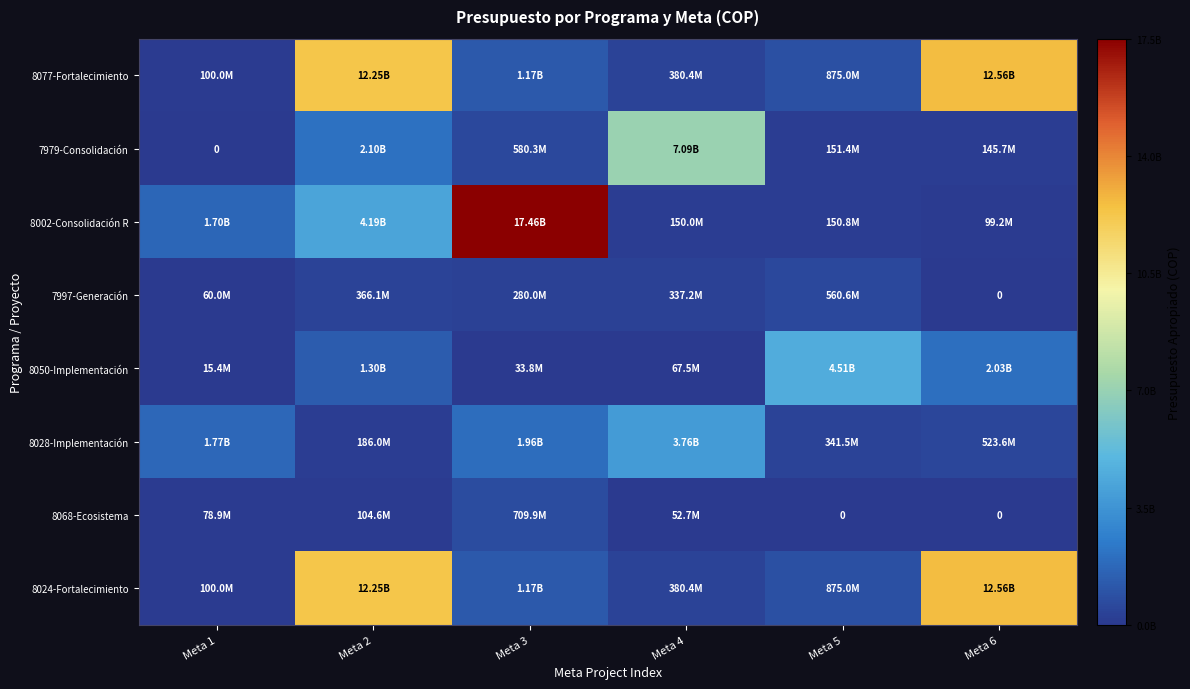

True or false: 8024-Fortalecimiento has a value of 380446000 at Meta 4.

True